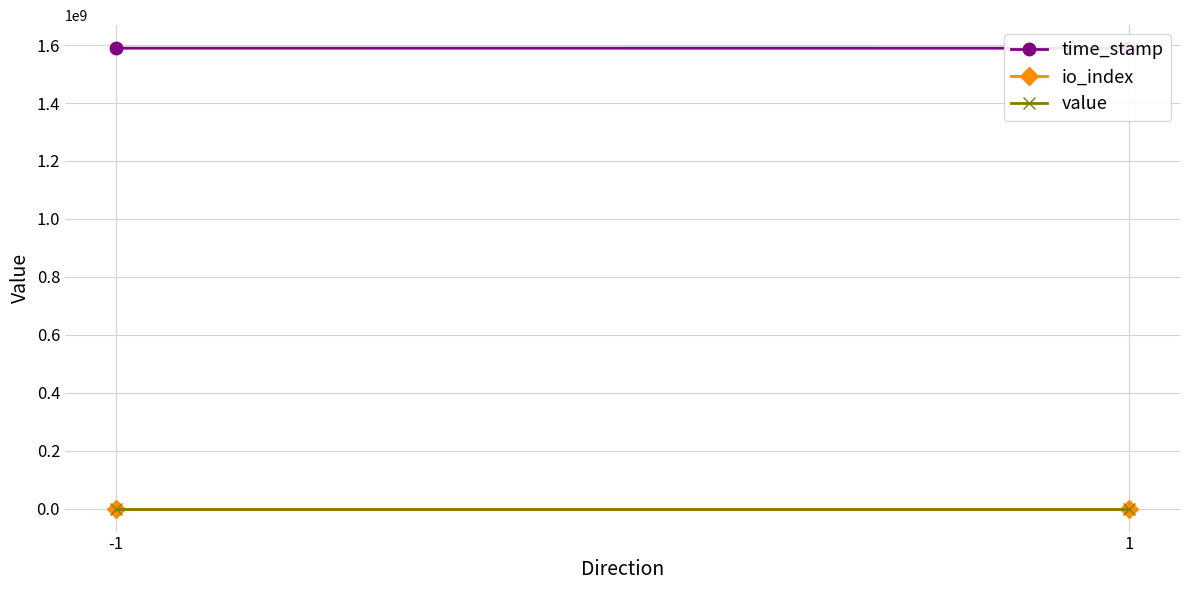

Is this an area chart (filled region under the line)?

No